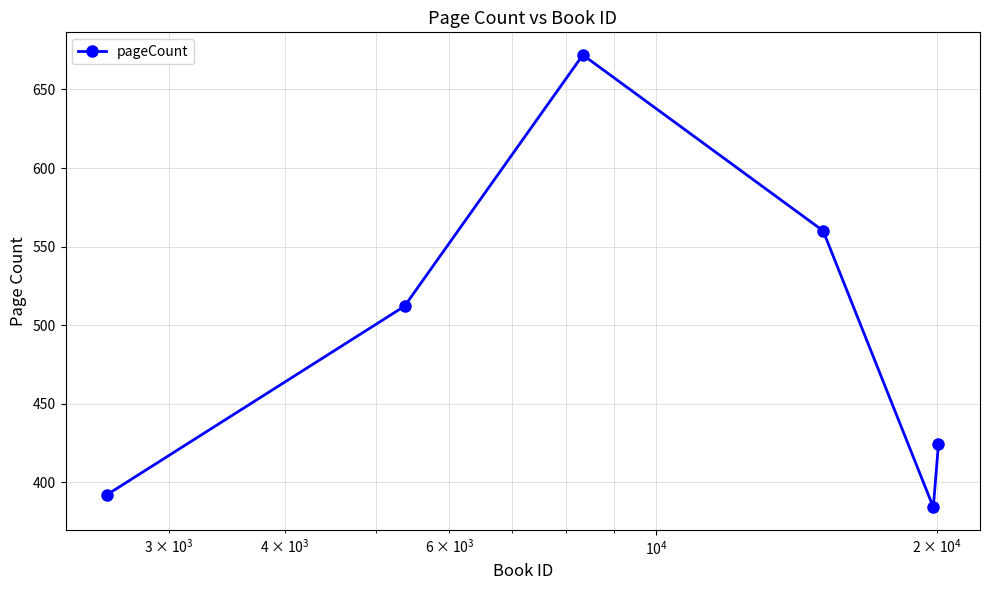

What is the minimum value shown in the chart?

384